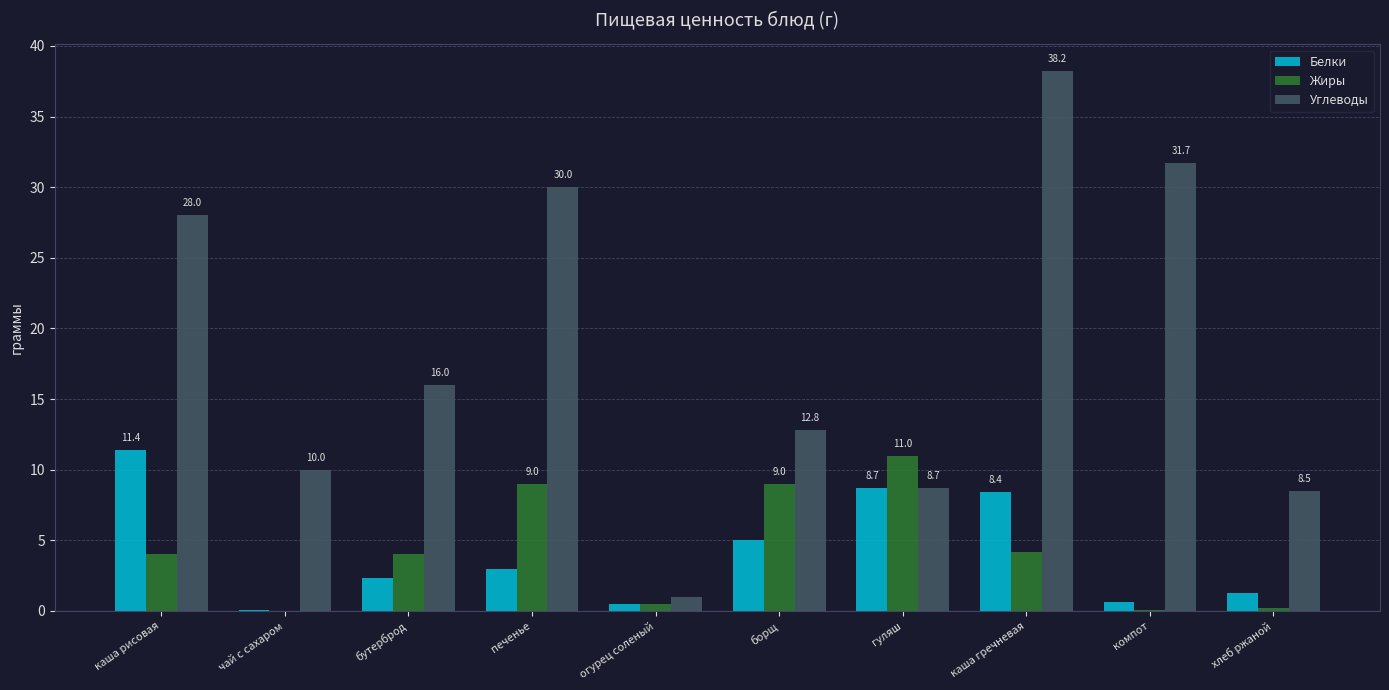

At which label is Жиры closest to 5?

каша гречневая